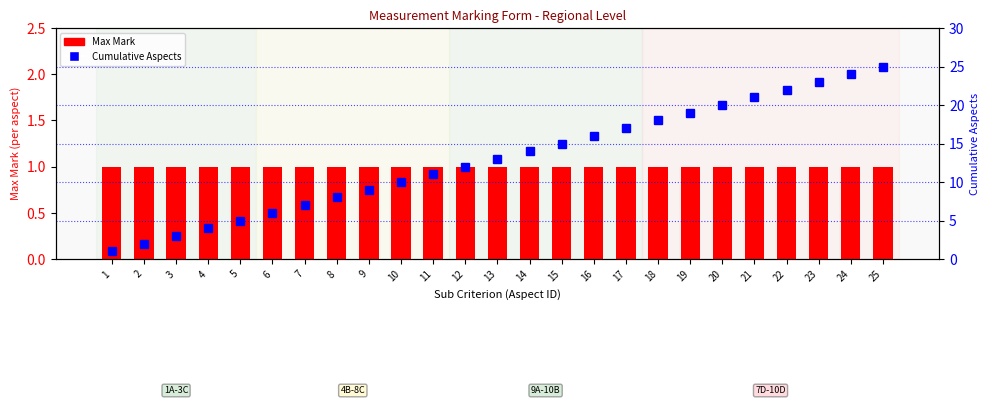

Between 12 and 17, which series saw the biggest shift?

Cumulative Aspects